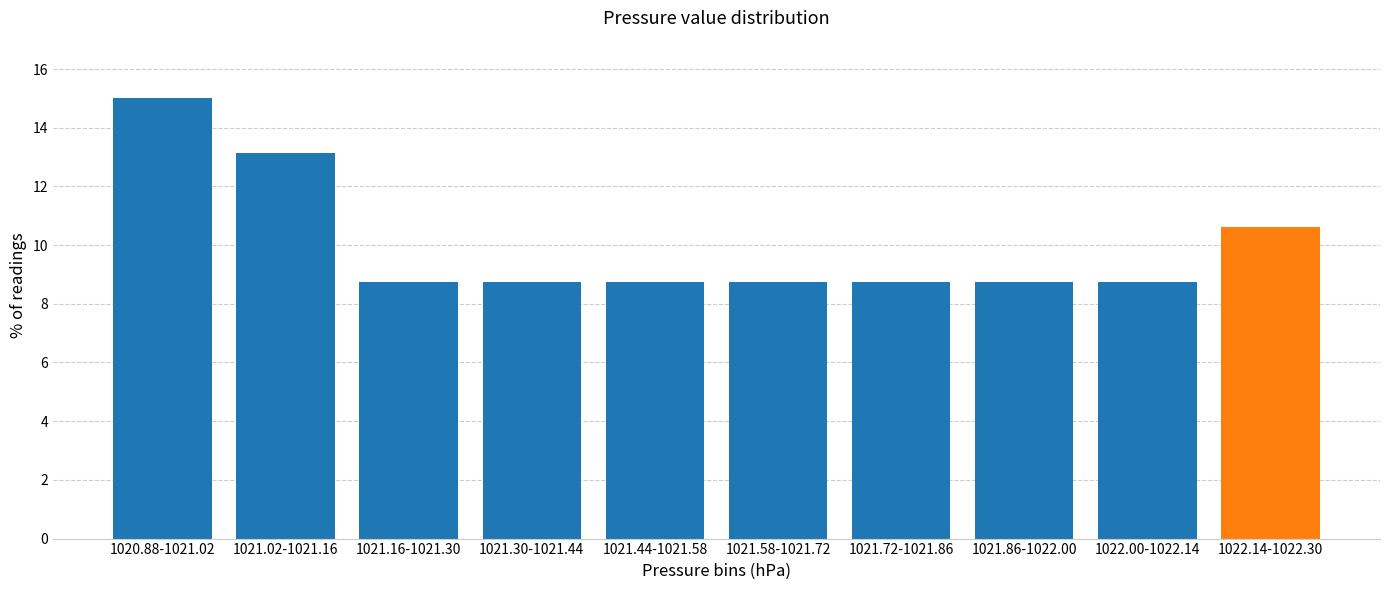

Reading left to right, transcribe all the data shown in this chart.

1020.88-1021.02=15.0	1021.02-1021.16=13.1	1021.16-1021.30=8.8	1021.30-1021.44=8.8	1021.44-1021.58=8.8	1021.58-1021.72=8.8	1021.72-1021.86=8.8	1021.86-1022.00=8.8	1022.00-1022.14=8.8	1022.14-1022.30=10.6